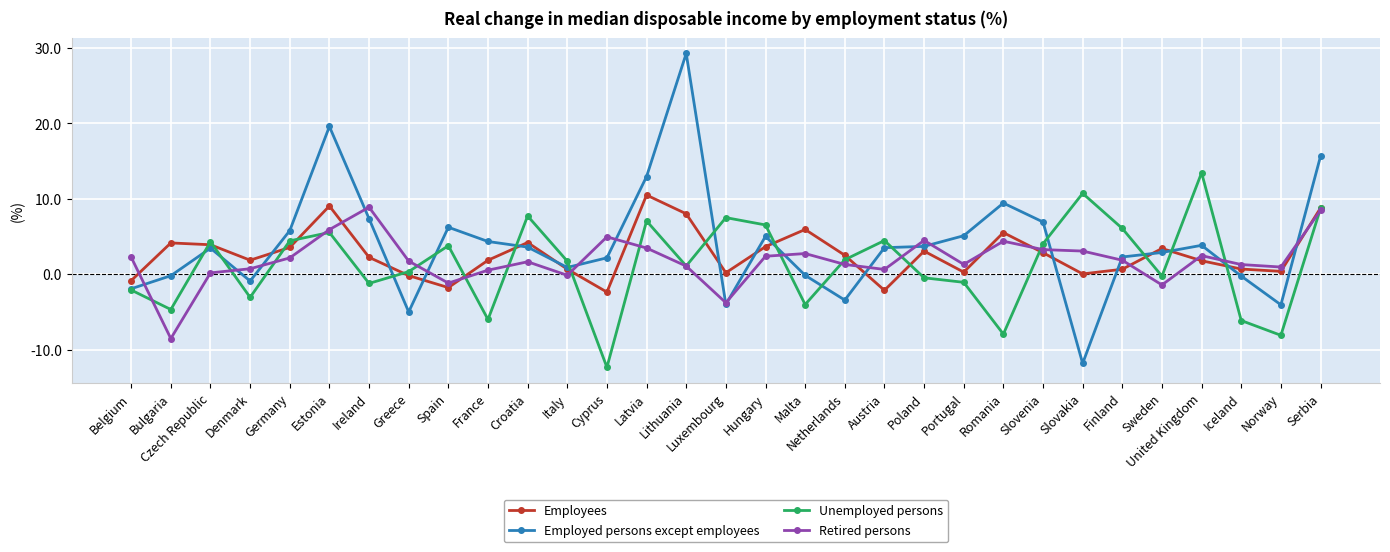

Read the Employed persons except employees value at Poland.

3.7